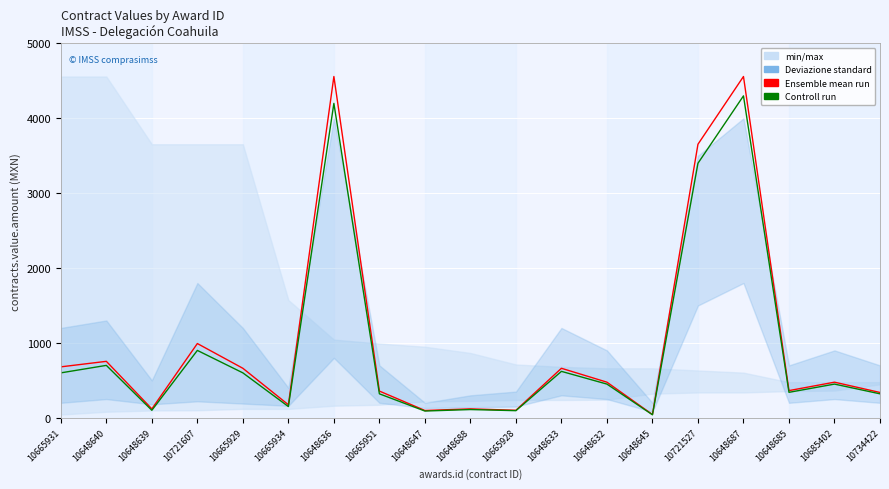

True or false: Controll run has a value of 64.4 at 10665934.

False